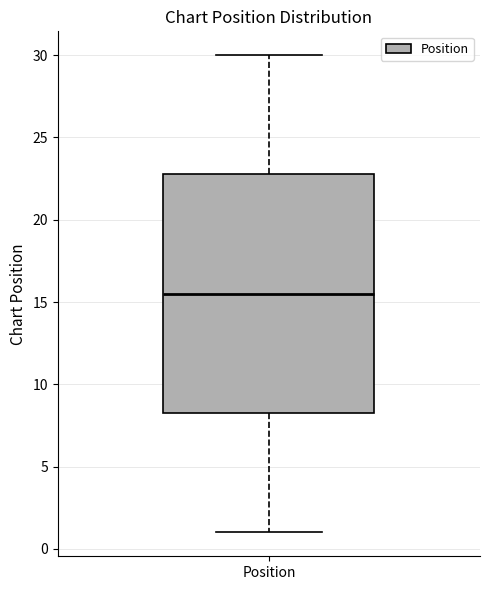

Read this box plot against the y-axis: the position of the median line, the range covered by the box, and the ends of both whiskers. The values are not printed on the chart, so give them approximately, as read against the axis.

median 15.5, box 8.5 to 23.0, whiskers 1.0 to 30.0